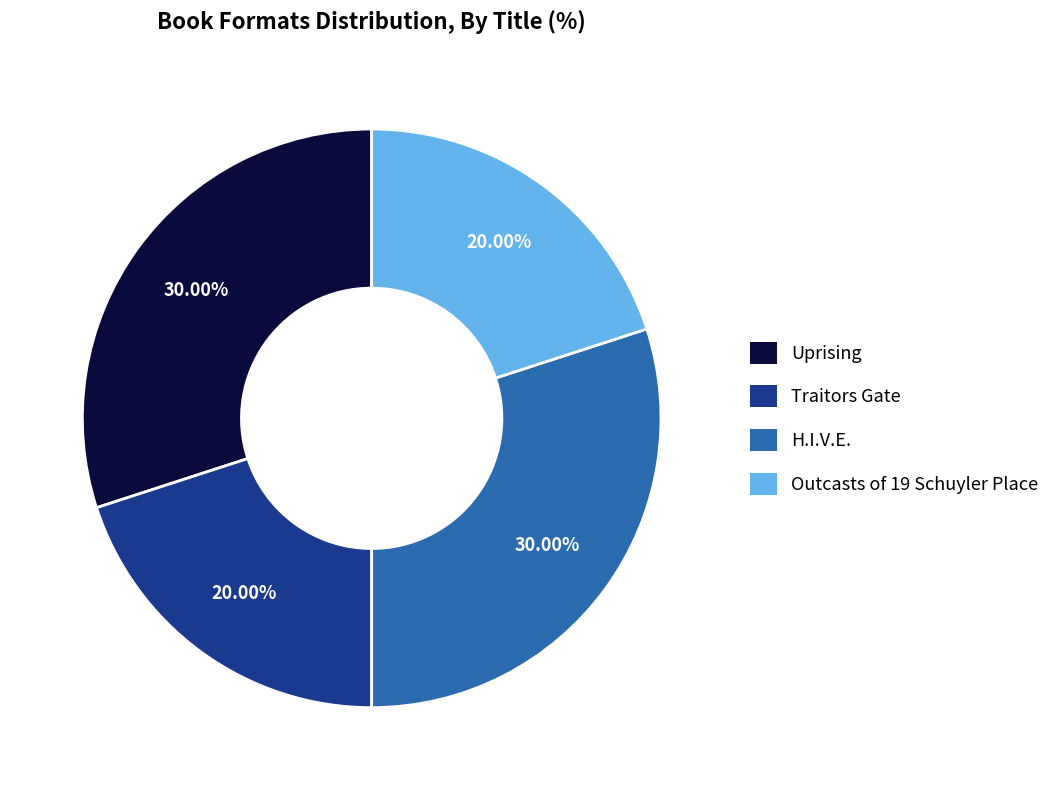

What percentage is the H.I.V.E. slice, to the nearest percent?

30%